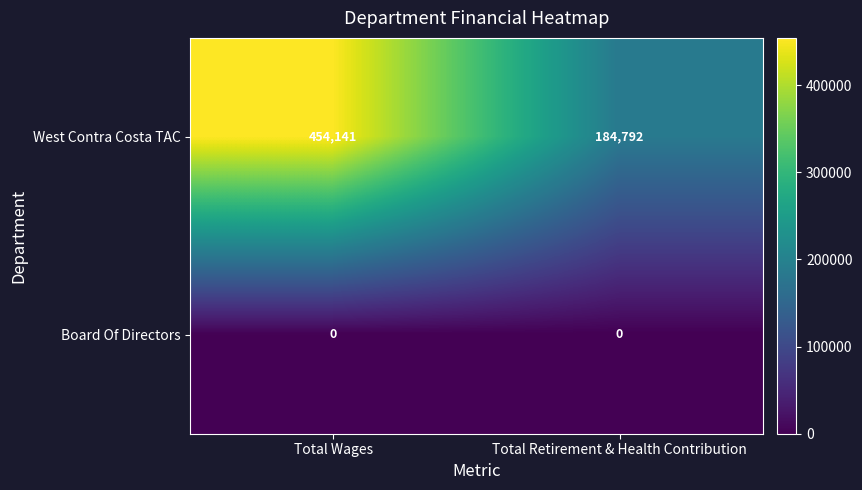

List the series in order of their peak value, lowest first.

Board Of Directors, West Contra Costa TAC